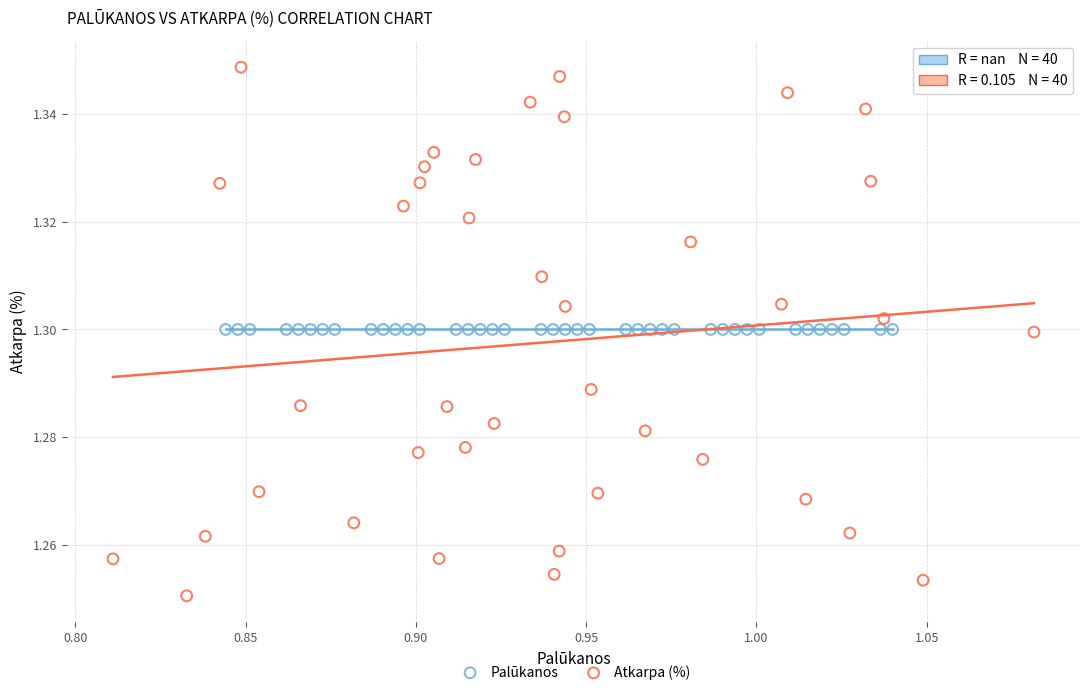

Which series contains the lowest Y value?

Atkarpa (%)